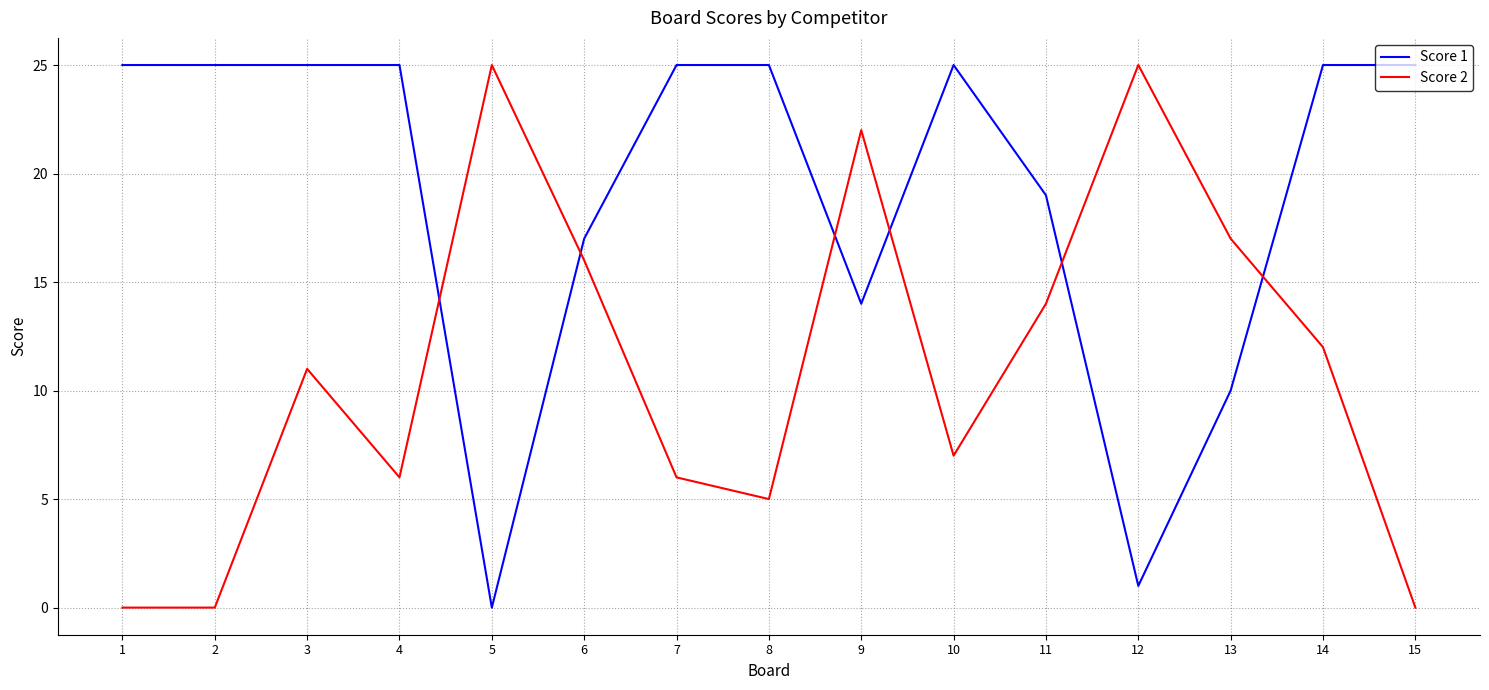

What is the sum of the Score 2 values at 8 and 9?

27